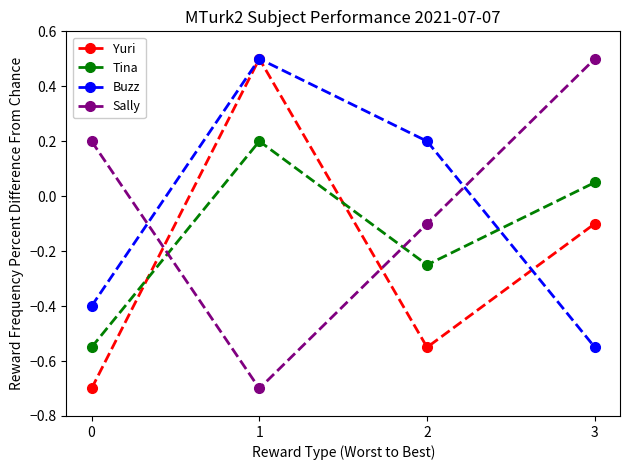

What is the spread (max minus min) of values at 1?

1.2